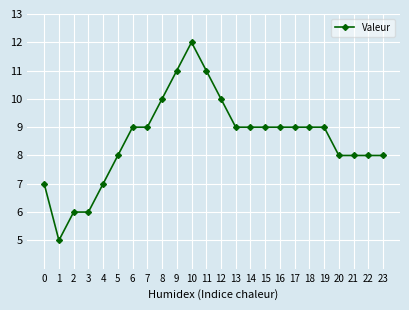

What is the minimum value shown in the chart?

5